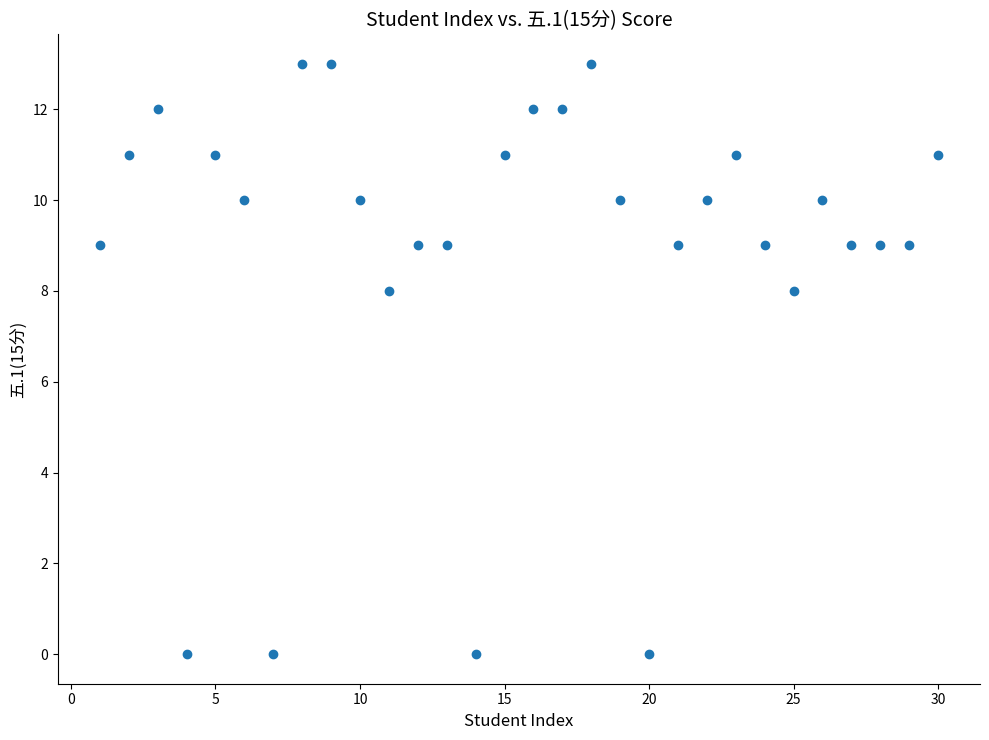

What is the range of X values (max minus min)?

29